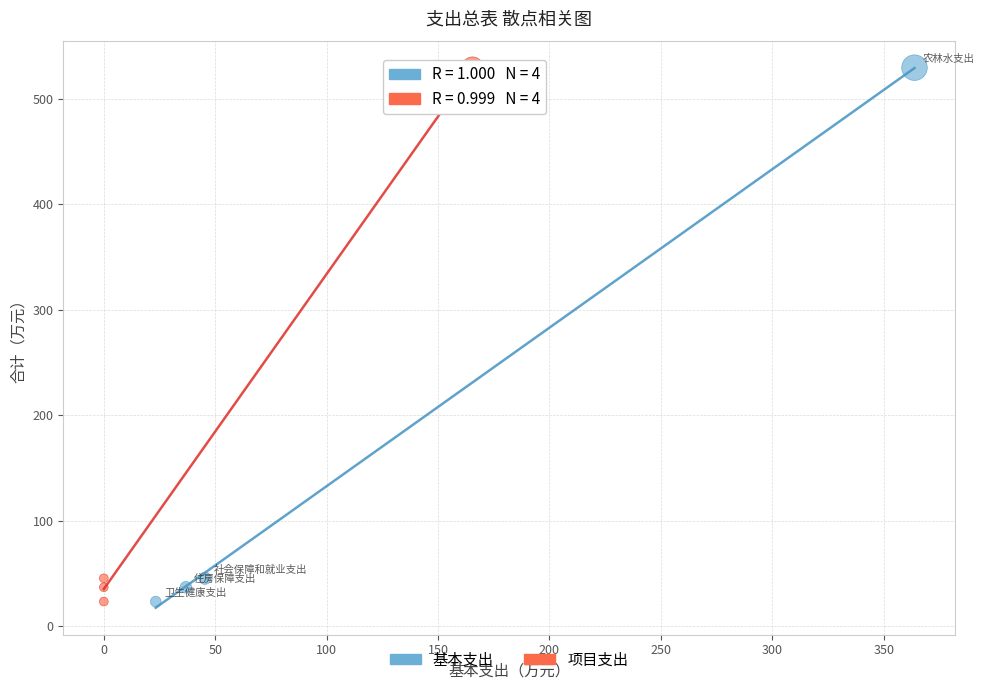

What are all the series names shown in the legend?

基本支出, 项目支出